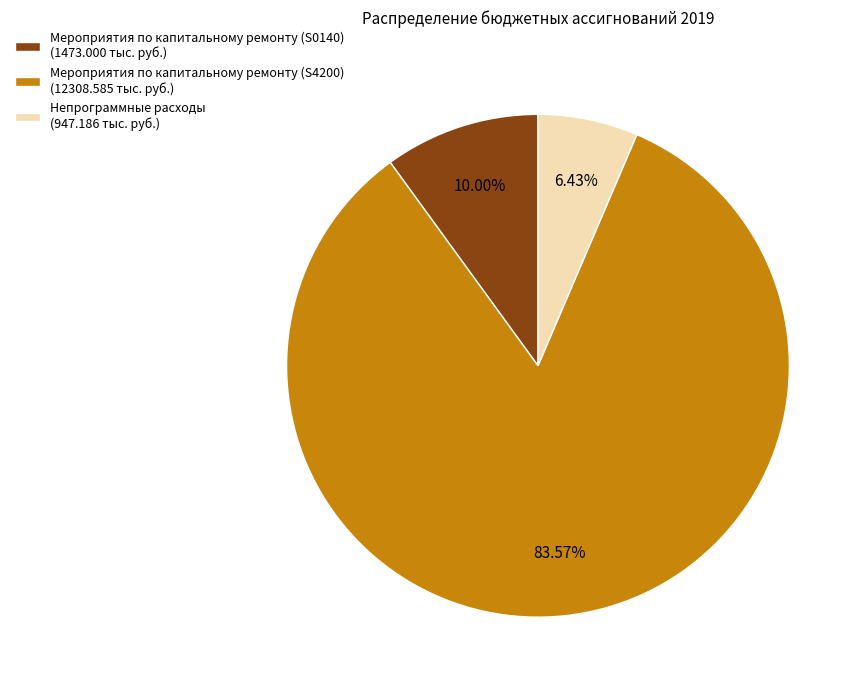

How much of the chart is everything except Мероприятия по капитальному ремонту (S4200)?

16.4%